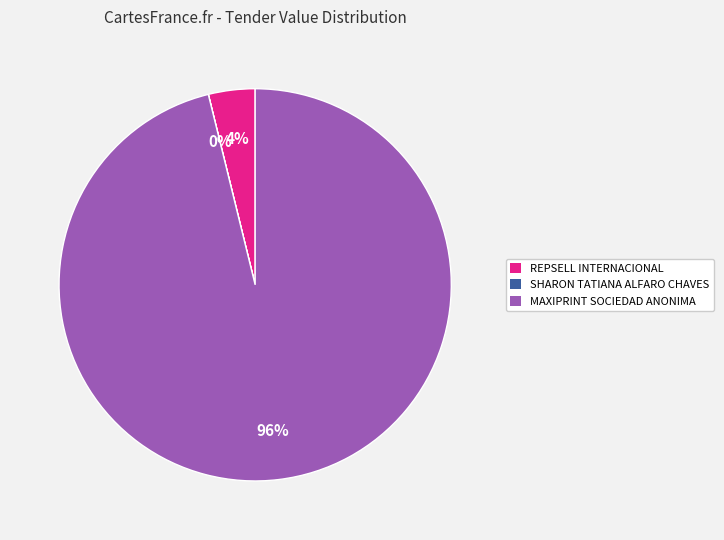

To the nearest percent, what is the average slice percentage?

33%